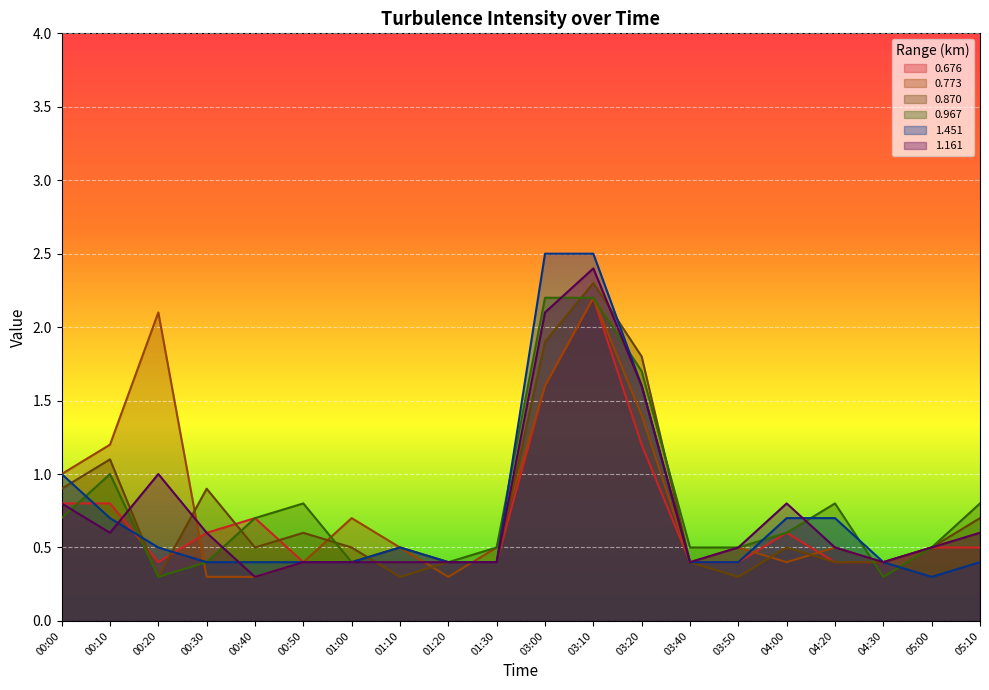

Which series ends up on top after the final intersection of 0.967 and 0.676?

0.676